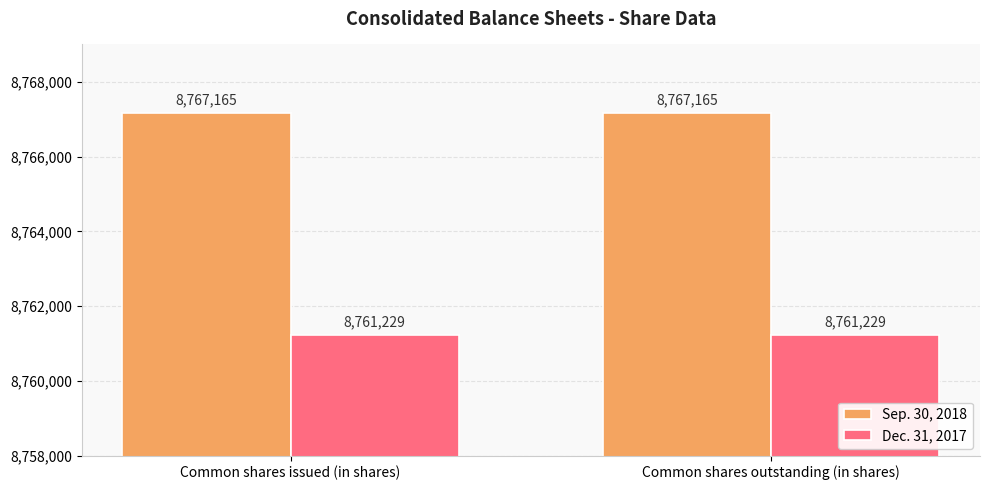

List the series in order of their overall mean, lowest first.

Dec. 31, 2017, Sep. 30, 2018